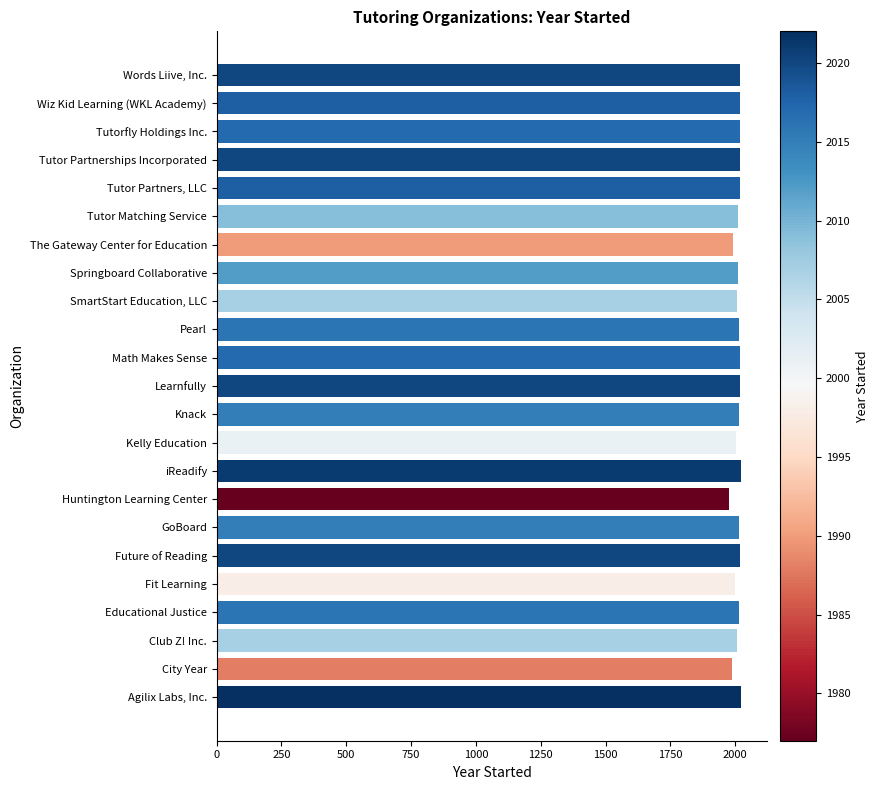

What is the smallest value displayed?

1977